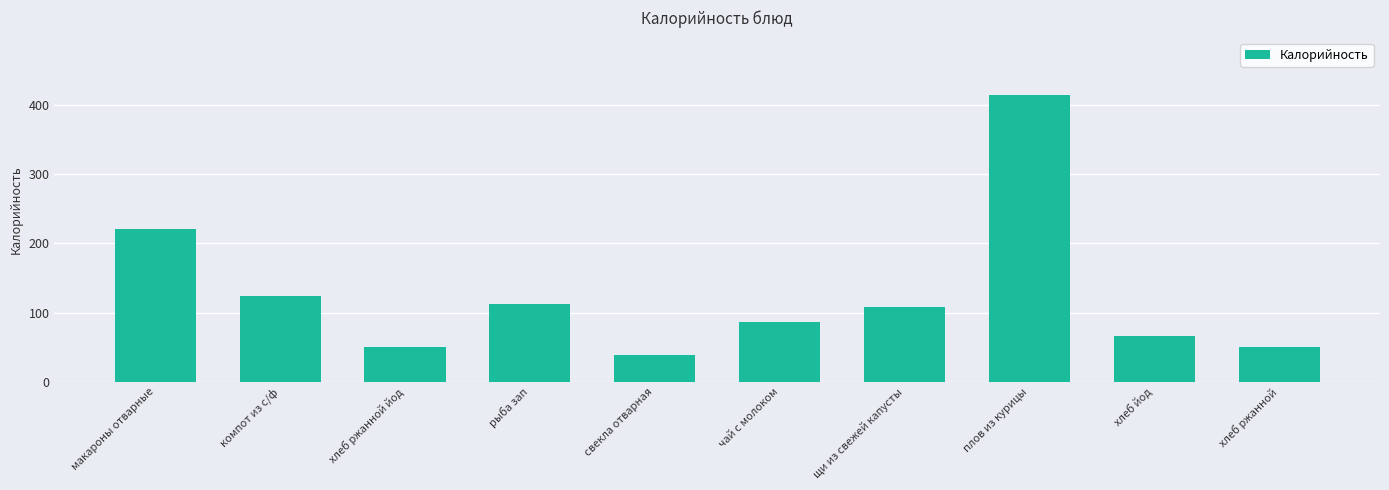

What is the difference between the second highest and minimum values?

182.0